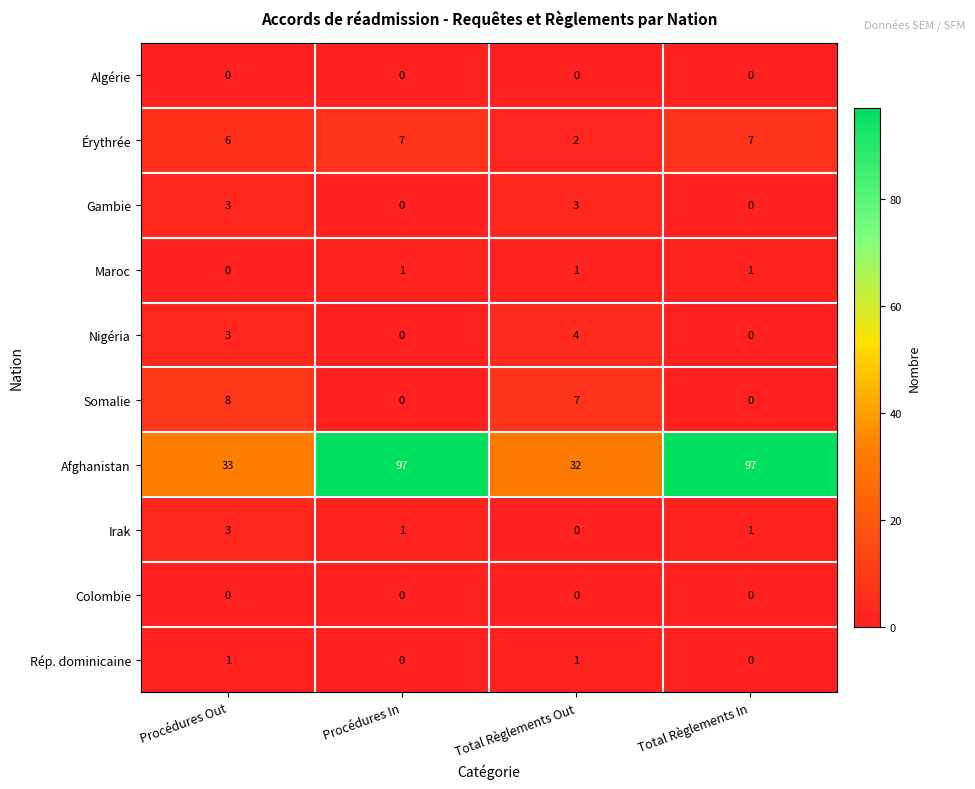

How many Nigéria values are between 0 and 4?

4